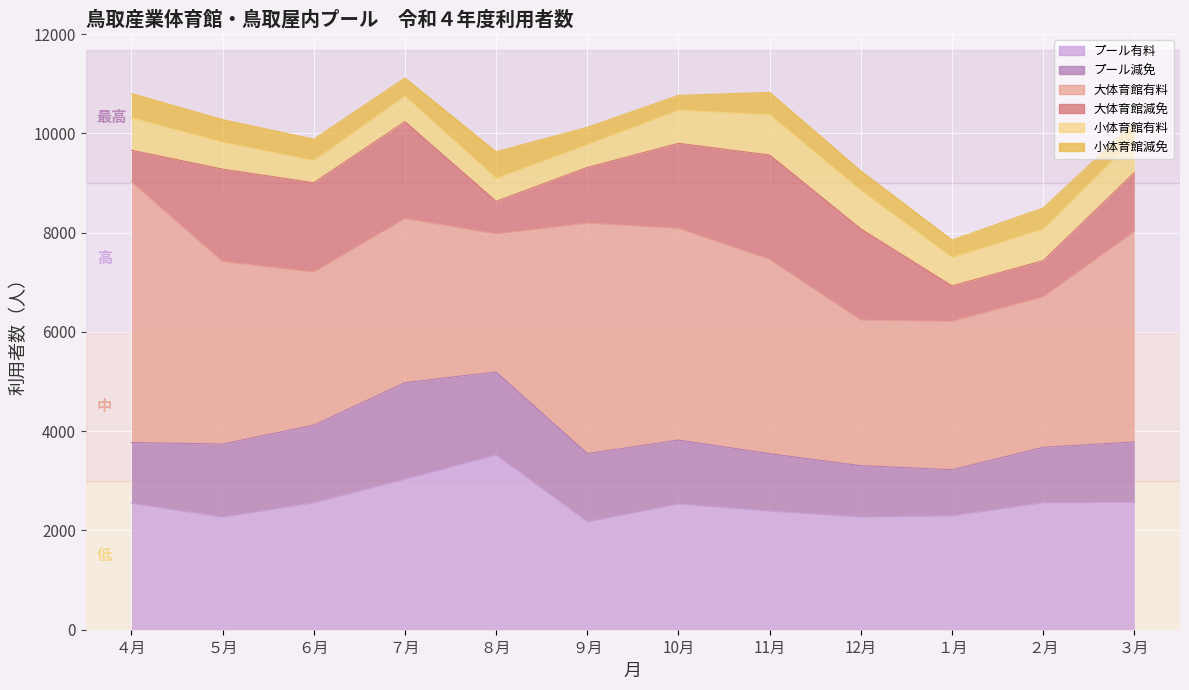

What position from the right is ８月?

8